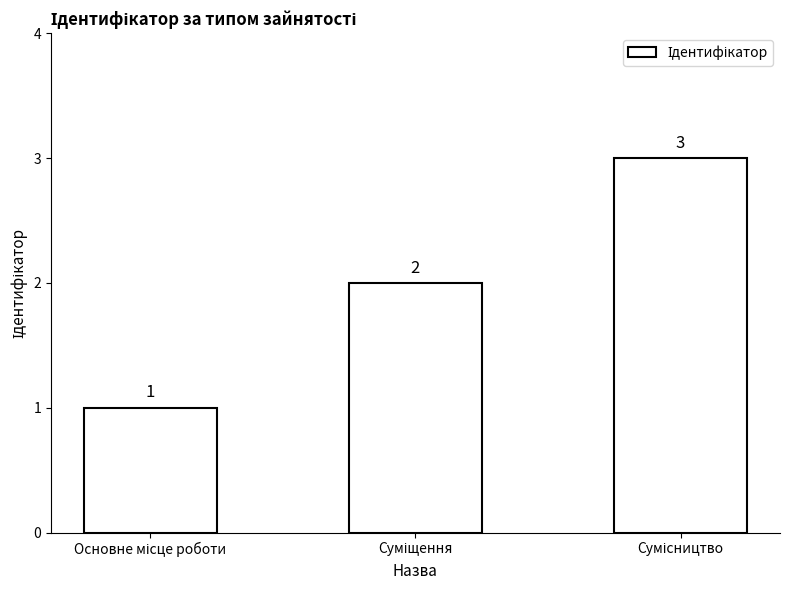

What is the sum of all values?

6